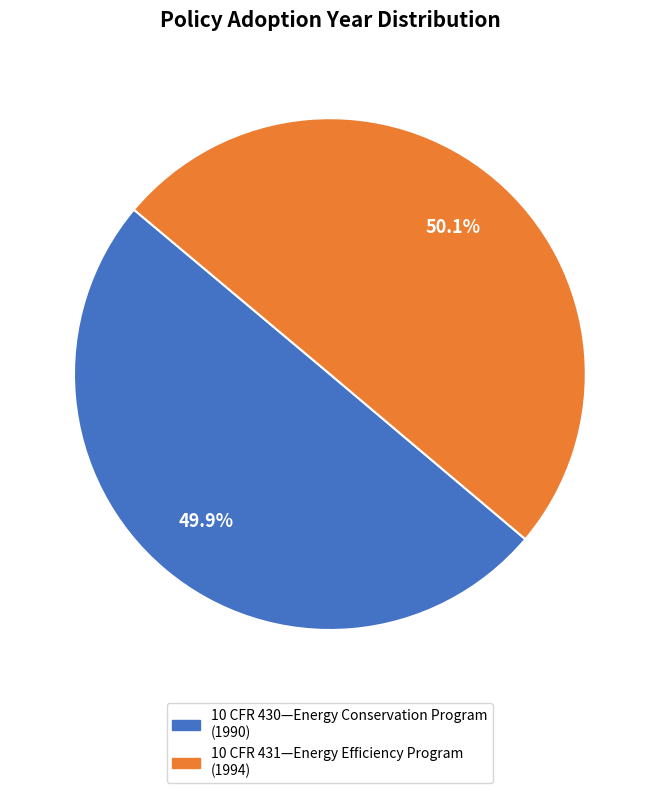

True or false: 10 CFR 430—Energy Conservation Program accounts for 45% of the total.

False